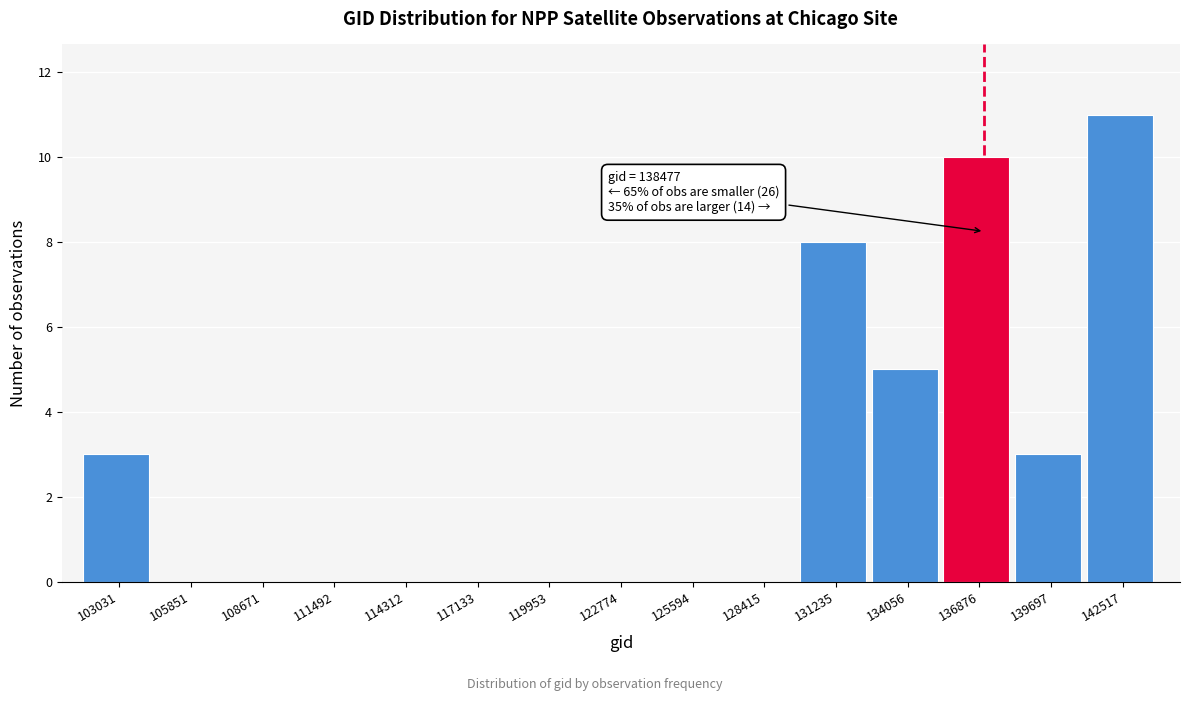

Reading left to right, list all the values displayed in this chart.

103031=3	105851=0	108671=0	111492=0	114312=0	117133=0	119953=0	122774=0	125594=0	128415=0	131235=8	134056=5	136876=10	139697=3	142517=11